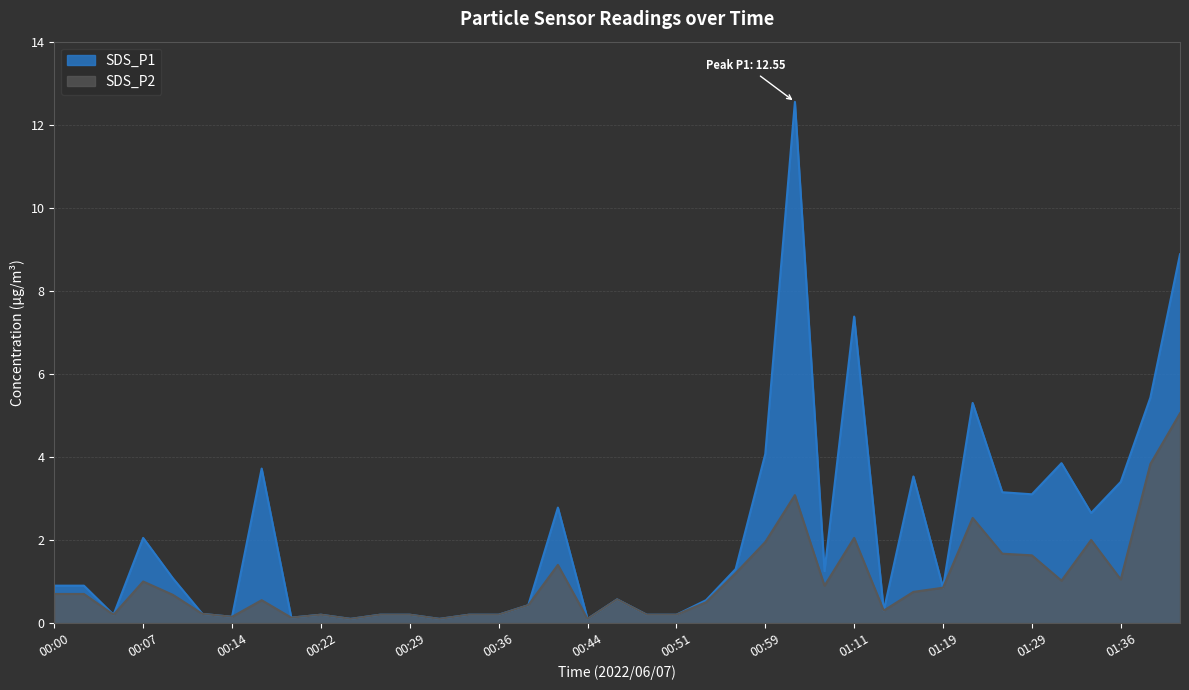

What is the highest value of the SDS_P2 series?

5.0